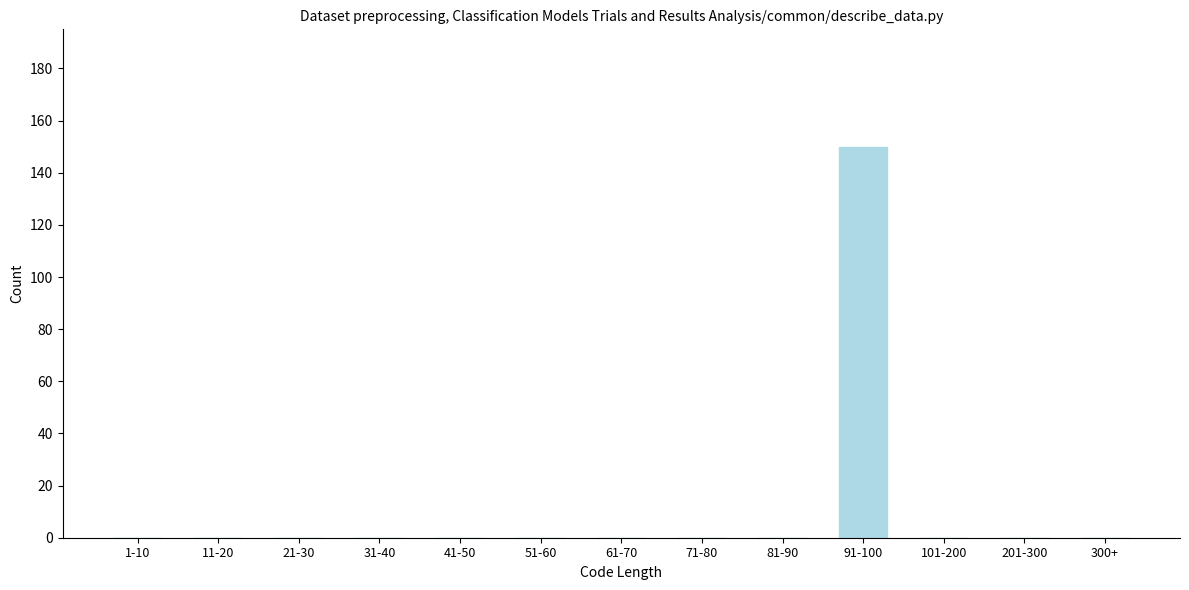

Reading left to right, extract all data points from this chart.

1-10=0	11-20=0	21-30=0	31-40=0	41-50=0	51-60=0	61-70=0	71-80=0	81-90=0	91-100=150	101-200=0	201-300=0	300+=0